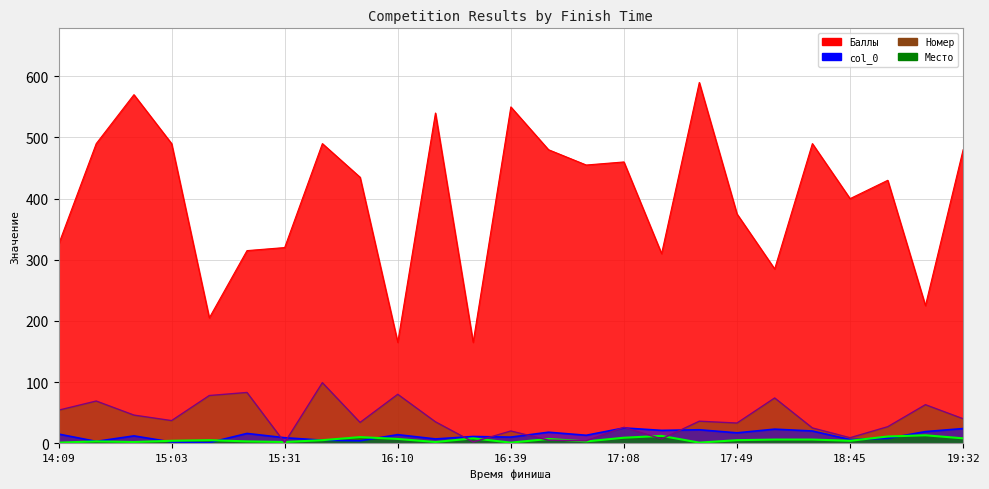

At which label does Номер reach its minimum?

15:31